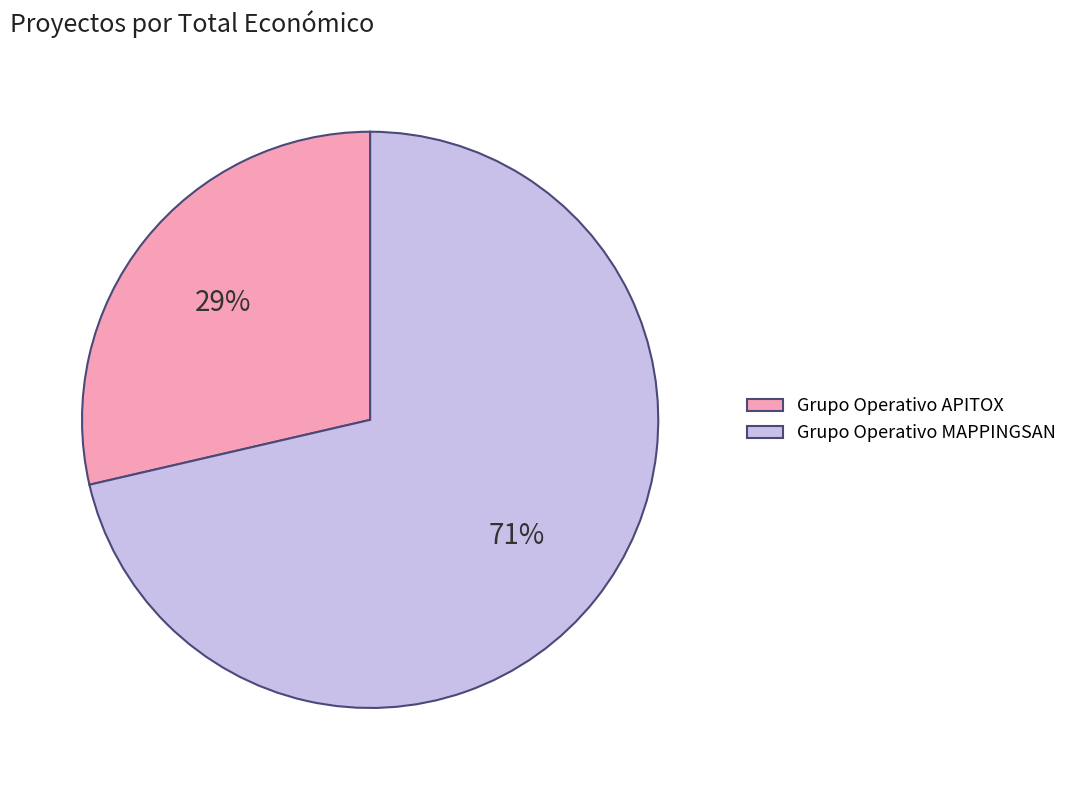

To the nearest percent, what is the average slice percentage?

50%